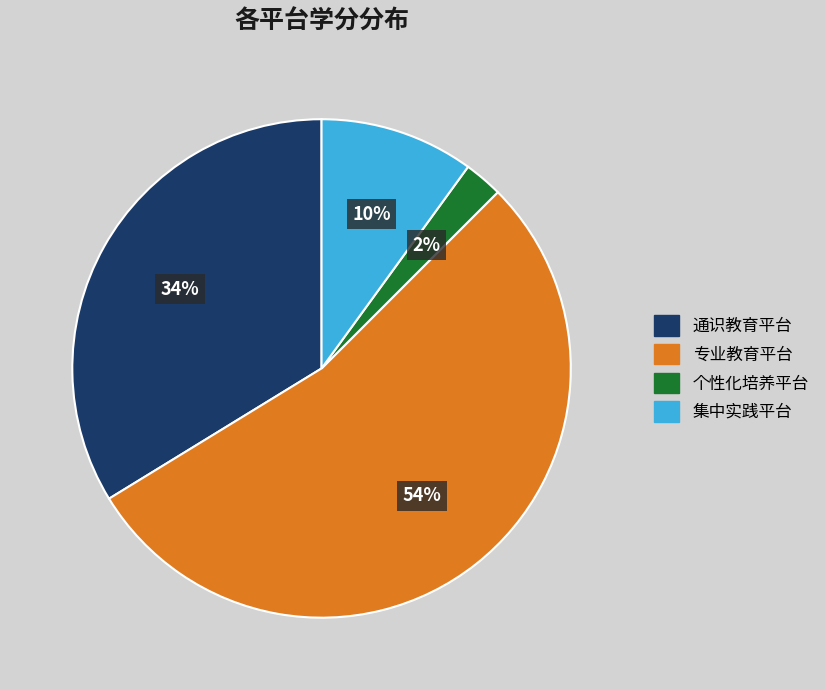

Is the sum of 个性化培养平台 and 专业教育平台 greater than half?

Yes